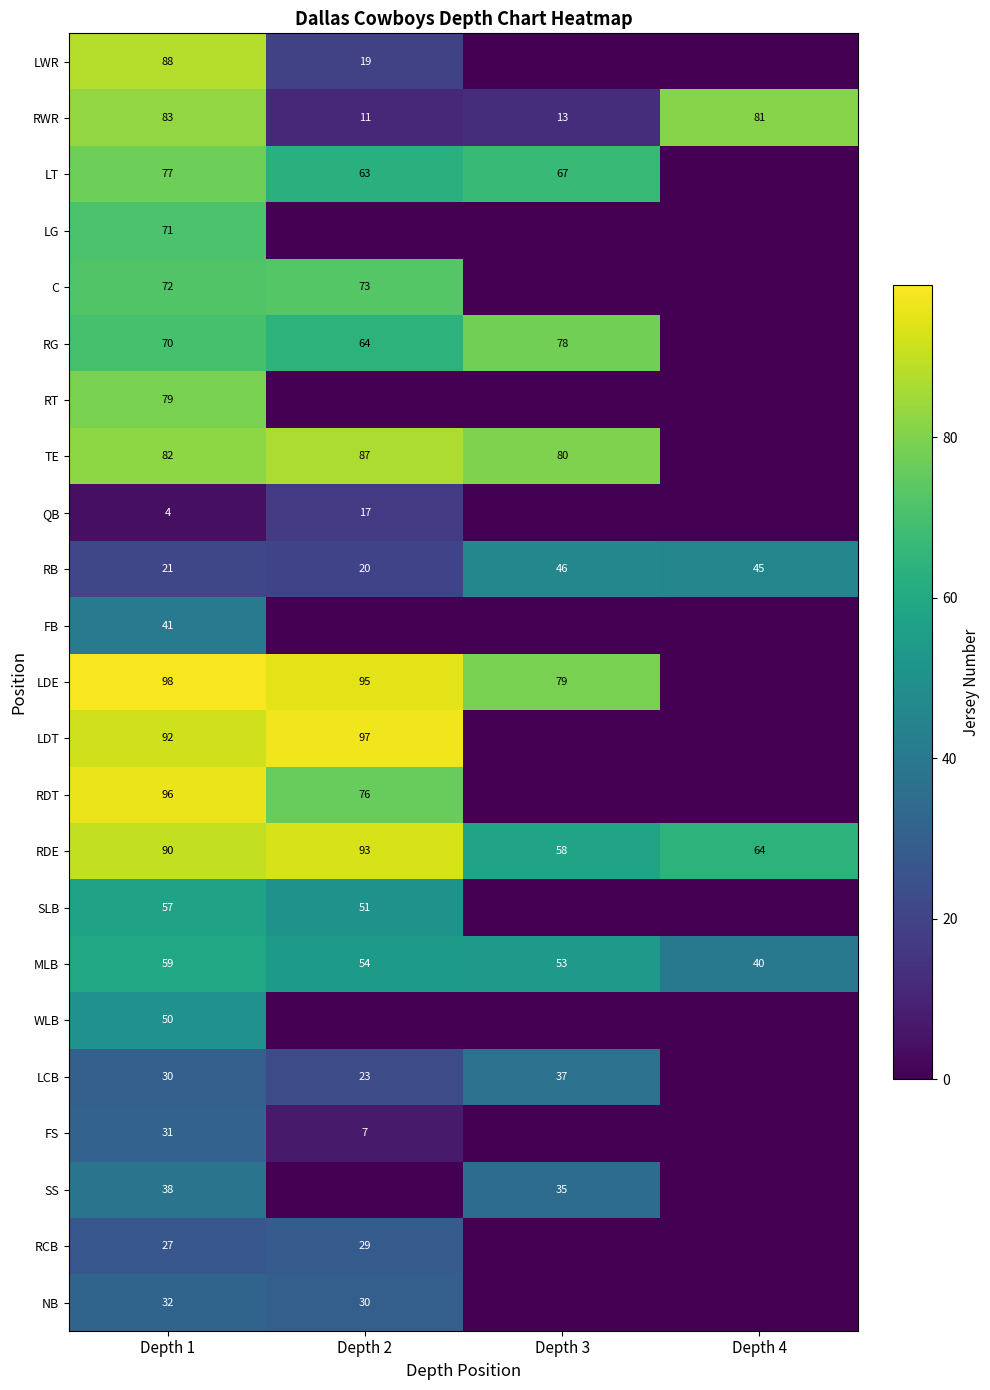

What is the difference between the LCB values at Depth 1 and Depth 2?

7